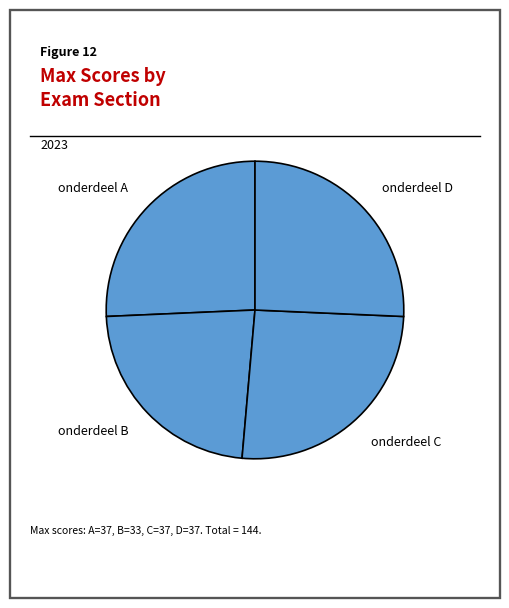

Do onderdeel B and onderdeel C together represent more than half of the pie?

No